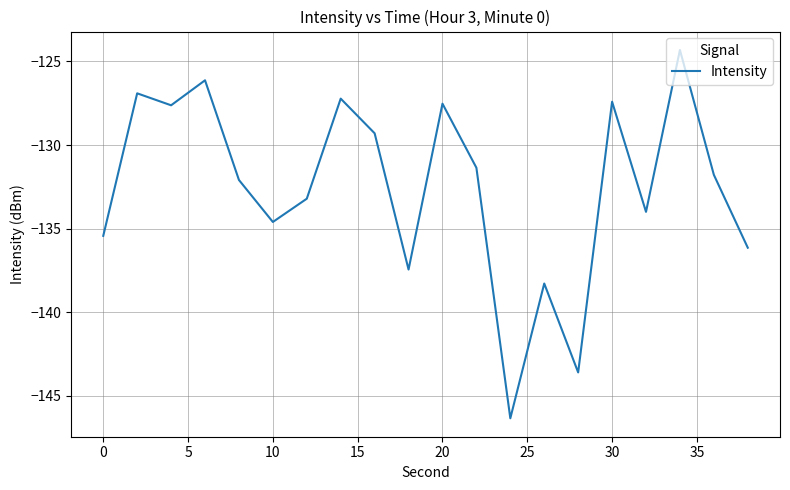

What is the maximum value shown in the chart?

-124.3